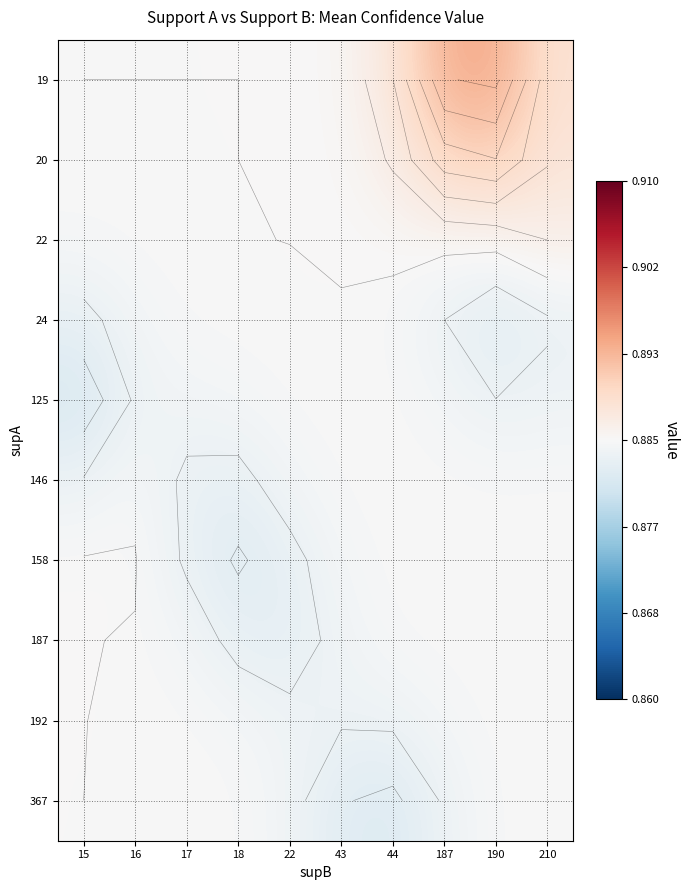

At how many categories does at least one series exceed 0?

10